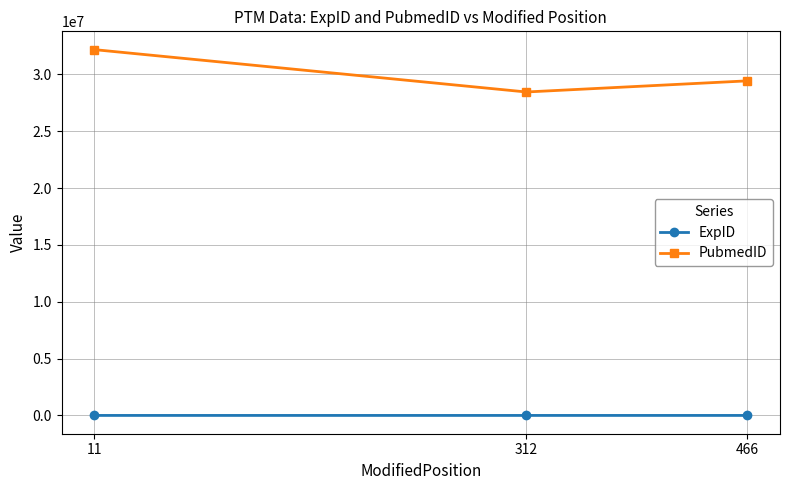

The value of PubmedID at 312 is 28461270. True or false?

True